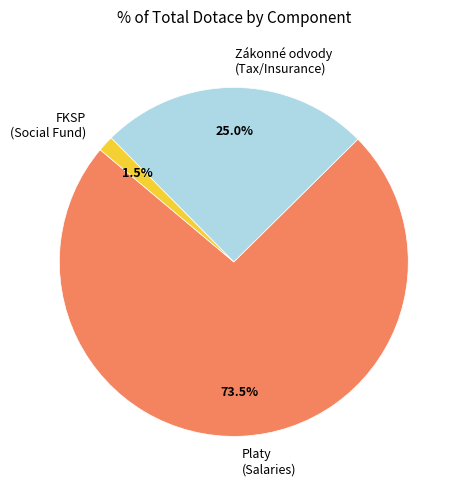

Between Platy (Salaries) and FKSP (Social Fund), which is larger?

Platy (Salaries)